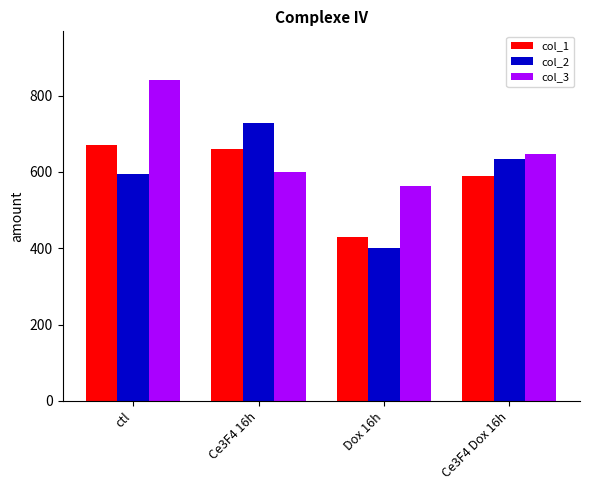

Reading left to right, list all the values displayed in this chart.

col_1: ctl=671.9	Ce3F4 16h=659.8	Dox 16h=430.1	Ce3F4 Dox 16h=590.5
col_2: ctl=593.5	Ce3F4 16h=728.8	Dox 16h=400.0	Ce3F4 Dox 16h=634.6
col_3: ctl=842.2	Ce3F4 16h=598.7	Dox 16h=563.0	Ce3F4 Dox 16h=647.6